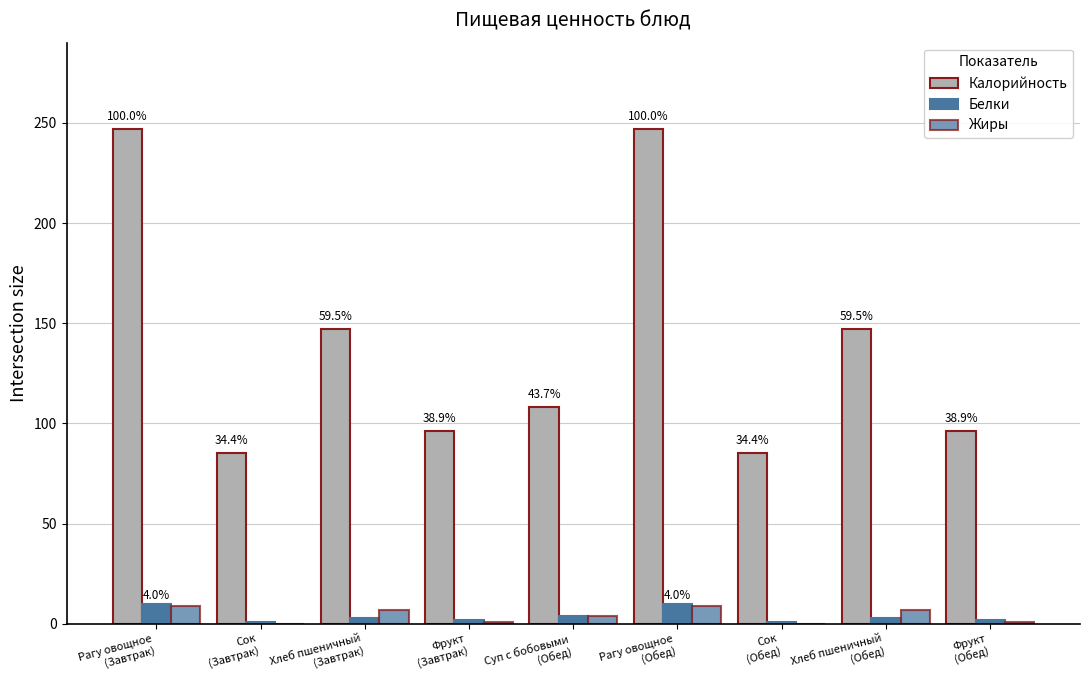

Reading right to left, what are all the values shown in this chart?

Калорийность: Фрукт
(Обед)=96	Хлеб пшеничный
(Обед)=147	Сок
(Обед)=85	Рагу овощное
(Обед)=247	Суп с бобовыми
(Обед)=108	Фрукт
(Завтрак)=96	Хлеб пшеничный
(Завтрак)=147	Сок
(Завтрак)=85	Рагу овощное
(Завтрак)=247
Белки: Фрукт
(Обед)=2	Хлеб пшеничный
(Обед)=3	Сок
(Обед)=1	Рагу овощное
(Обед)=10	Суп с бобовыми
(Обед)=4	Фрукт
(Завтрак)=2	Хлеб пшеничный
(Завтрак)=3	Сок
(Завтрак)=1	Рагу овощное
(Завтрак)=10
Жиры: Фрукт
(Обед)=1	Хлеб пшеничный
(Обед)=7	Сок
(Обед)=0	Рагу овощное
(Обед)=9	Суп с бобовыми
(Обед)=4	Фрукт
(Завтрак)=1	Хлеб пшеничный
(Завтрак)=7	Сок
(Завтрак)=0	Рагу овощное
(Завтрак)=9